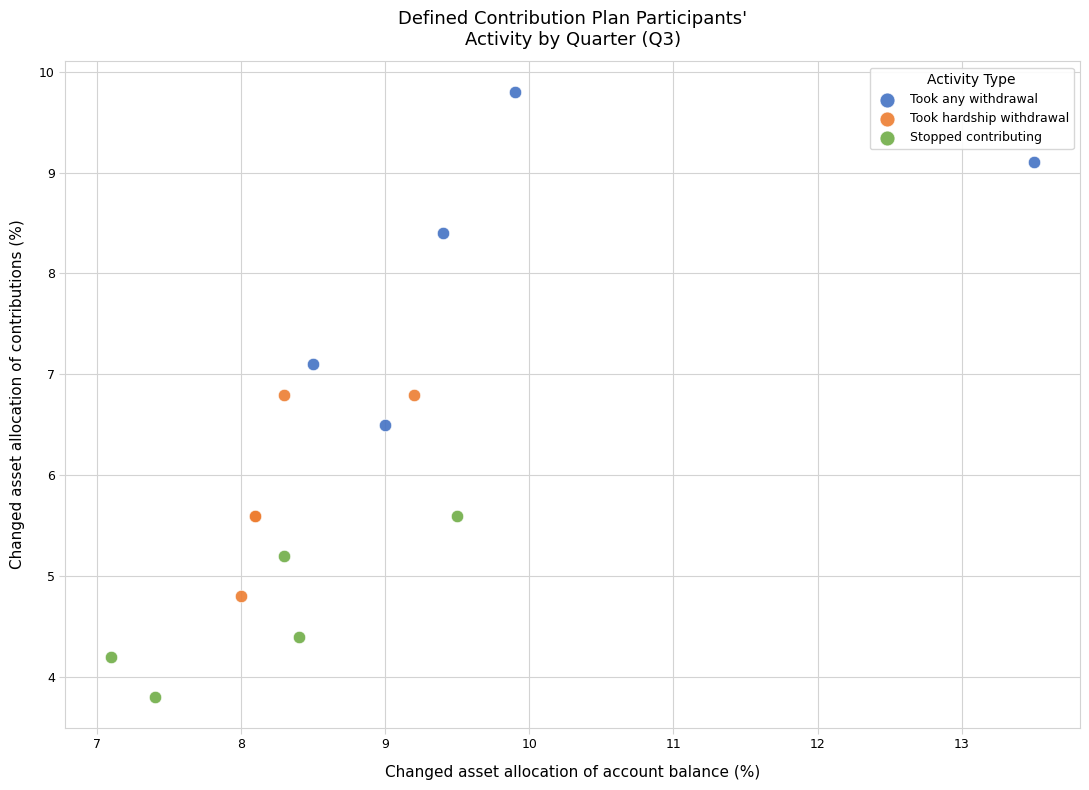

Which series reaches the maximum Y coordinate?

Took any withdrawal